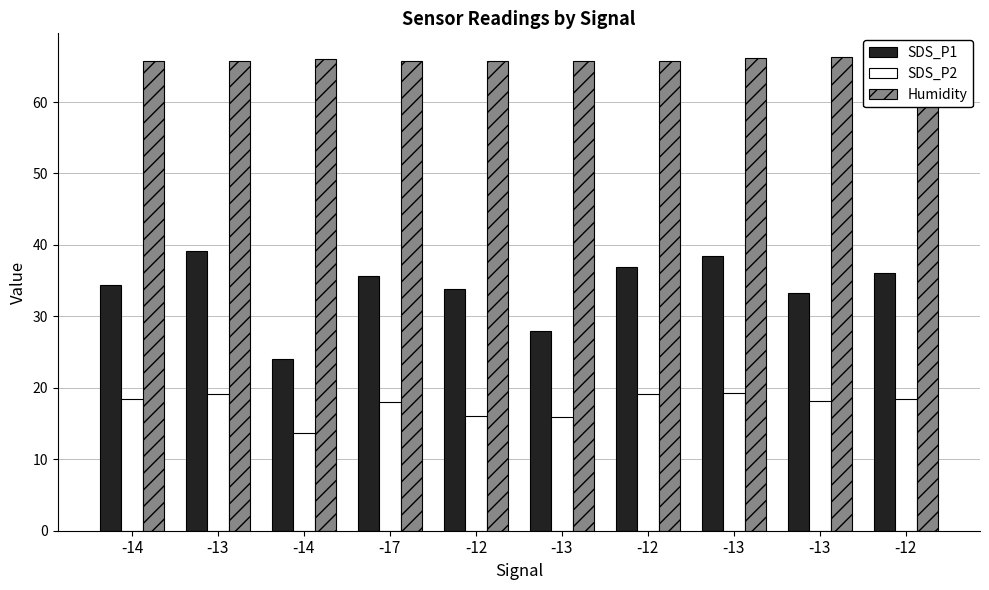

How many data points does each series have?

10